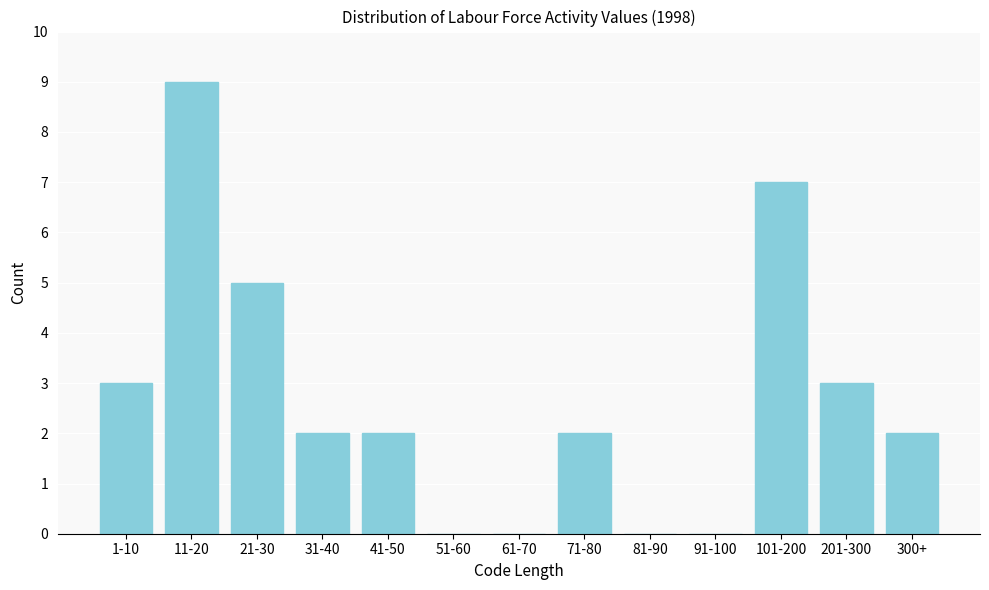

Reading left to right, transcribe all the data shown in this chart.

1-10=3	11-20=9	21-30=5	31-40=2	41-50=2	51-60=0	61-70=0	71-80=2	81-90=0	91-100=0	101-200=7	201-300=3	300+=2